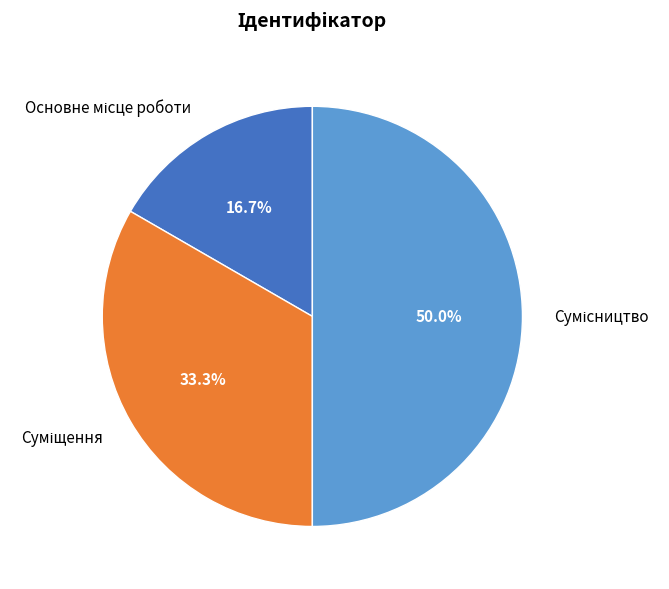

Which slice is the largest?

Сумісництво